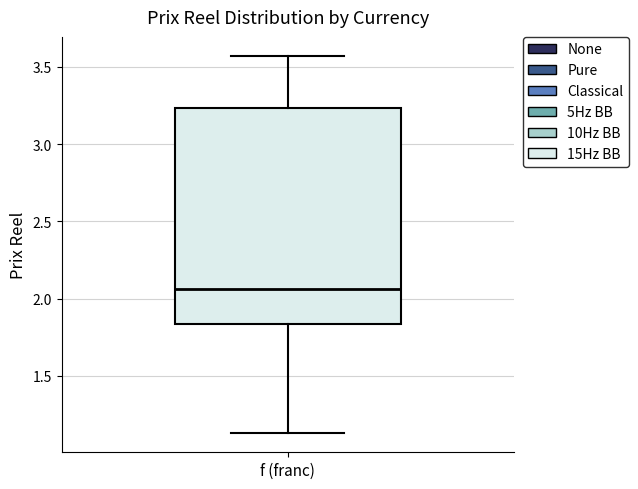

Transcribe this box plot: give where the median line is, the range the box spans, and where the two whiskers end, as read against the y-axis. The values are not printed on the chart, so give them approximately, as read against the axis.

median 2.05, box 1.85 to 3.25, whiskers 1.15 to 3.55